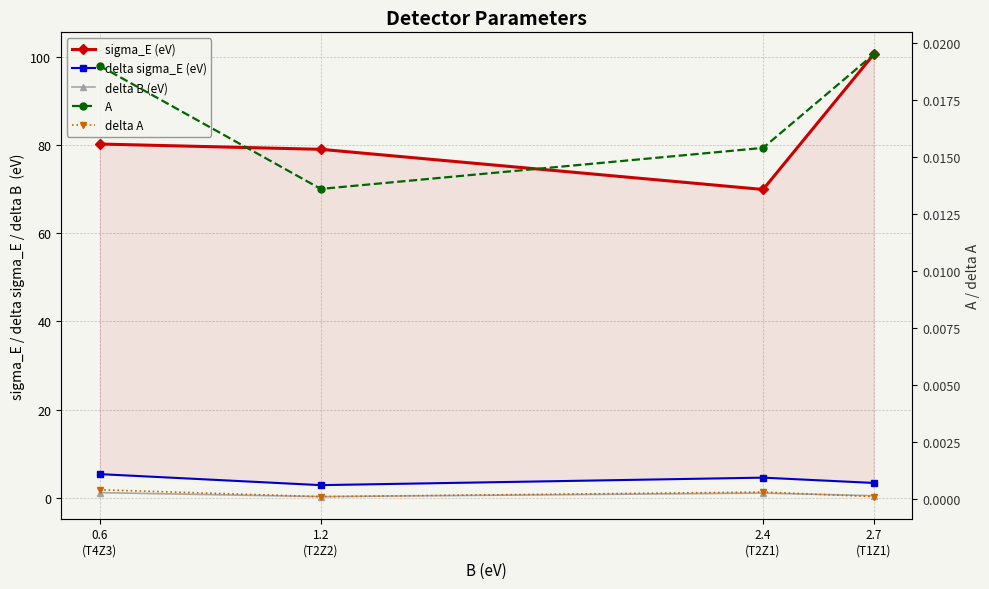

The value of delta A at 2.4
(T2Z1) is 0.0. True or false?

True